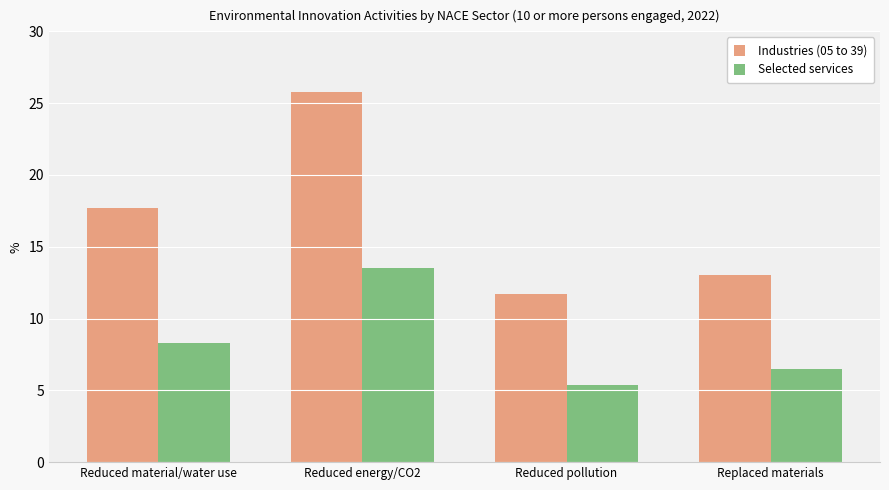

What is the spread (max minus min) of values at Reduced pollution?

6.3